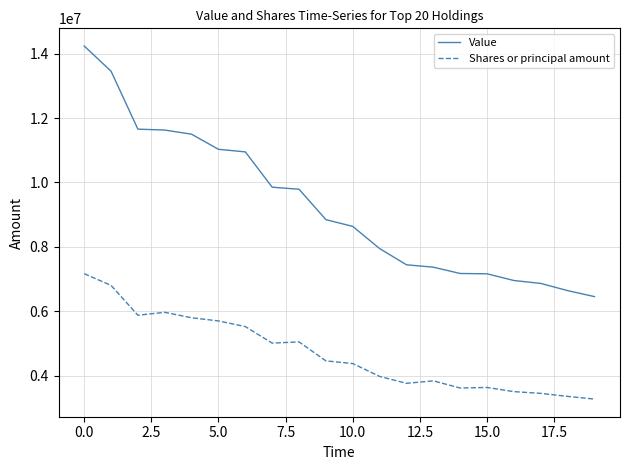

What is the smallest value displayed?

3274776